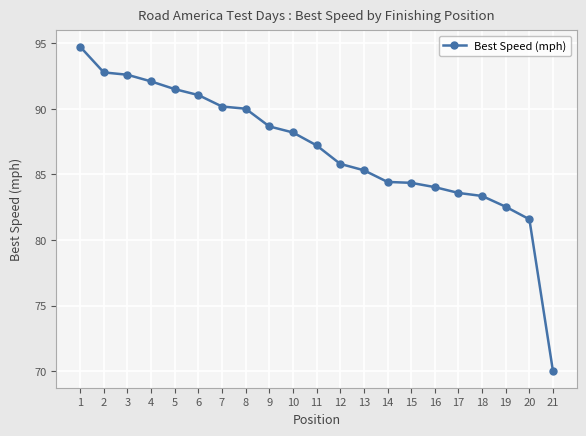

Is this an area chart (filled region under the line)?

No